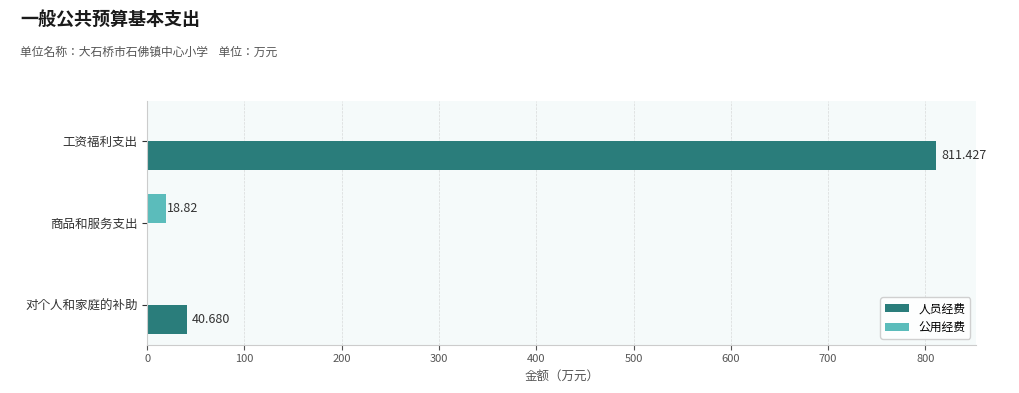

Between 商品和服务支出 and 对个人和家庭的补助, which series saw the biggest shift?

人员经费